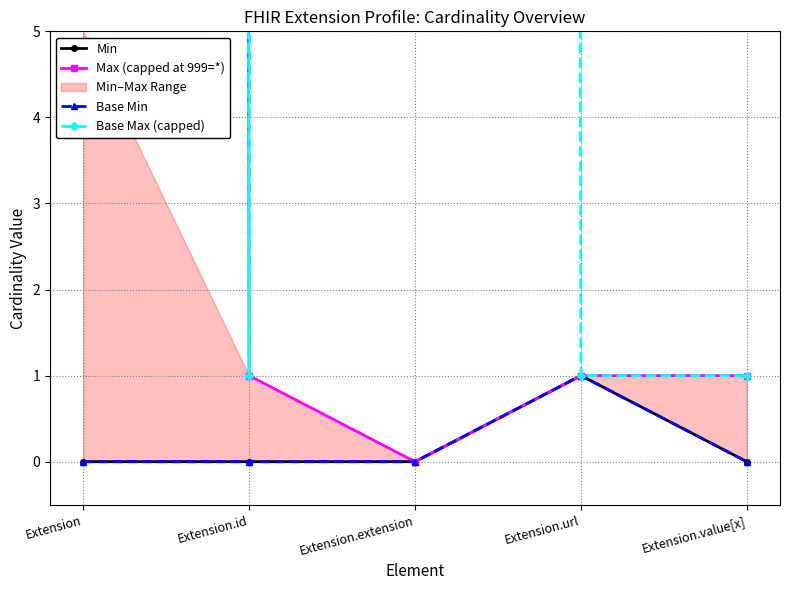

True or false: Base Min and Base Max (capped) cross at least once.

False